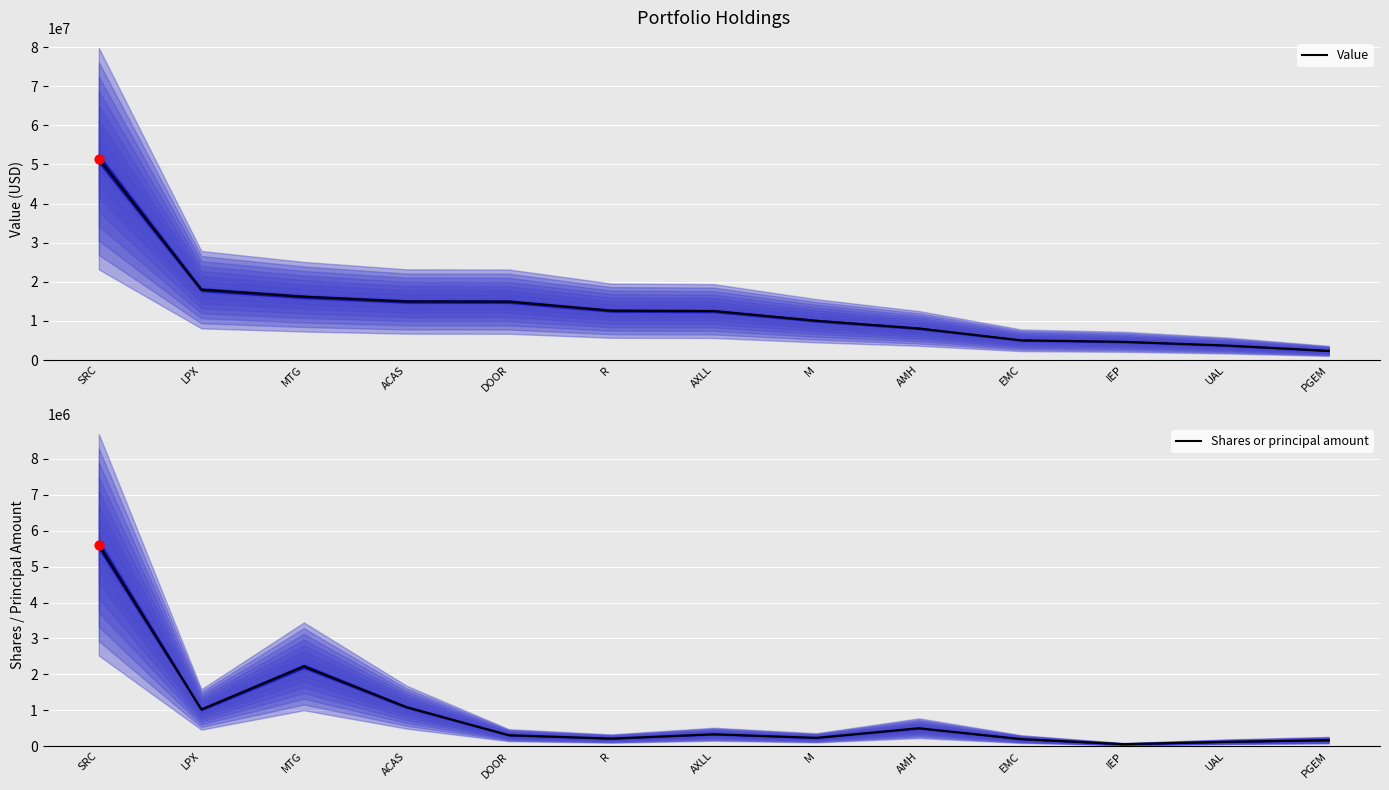

What is the total value across all series at M?

10269975